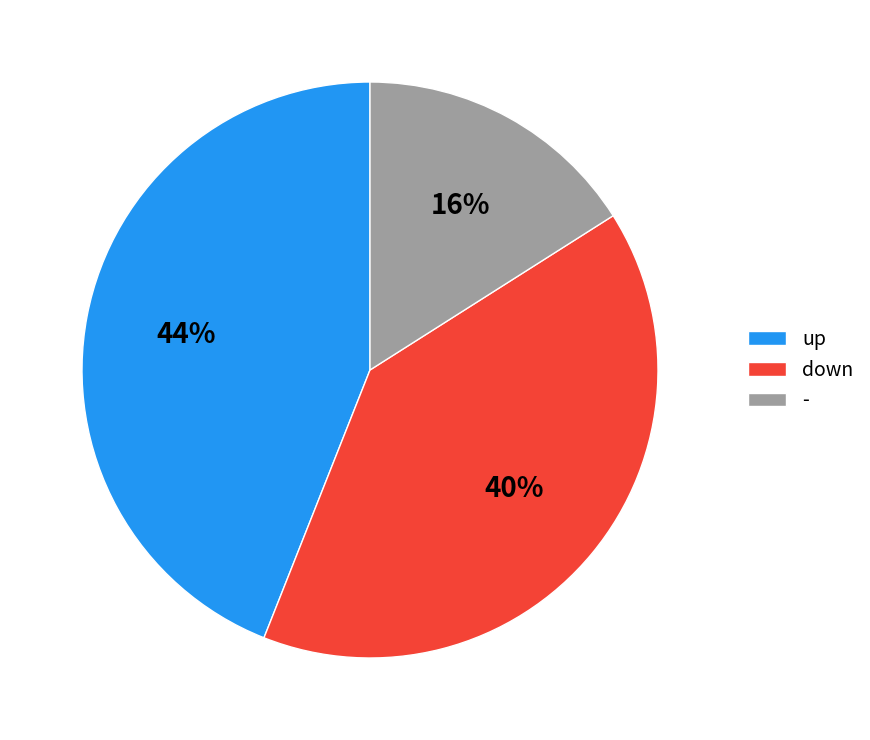

Count the number of slices in the pie.

3